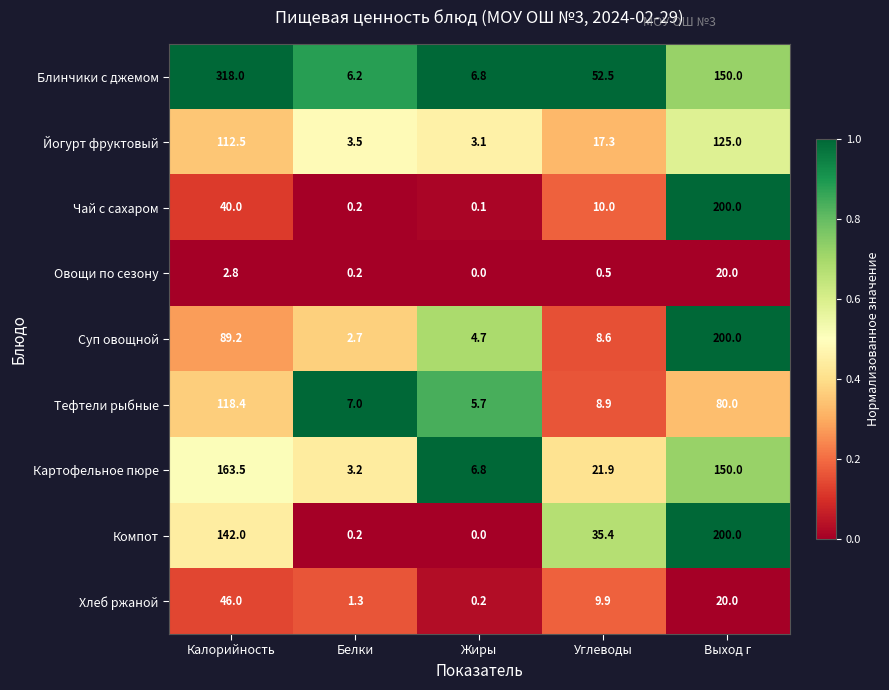

How many categories are shown in the chart?

5